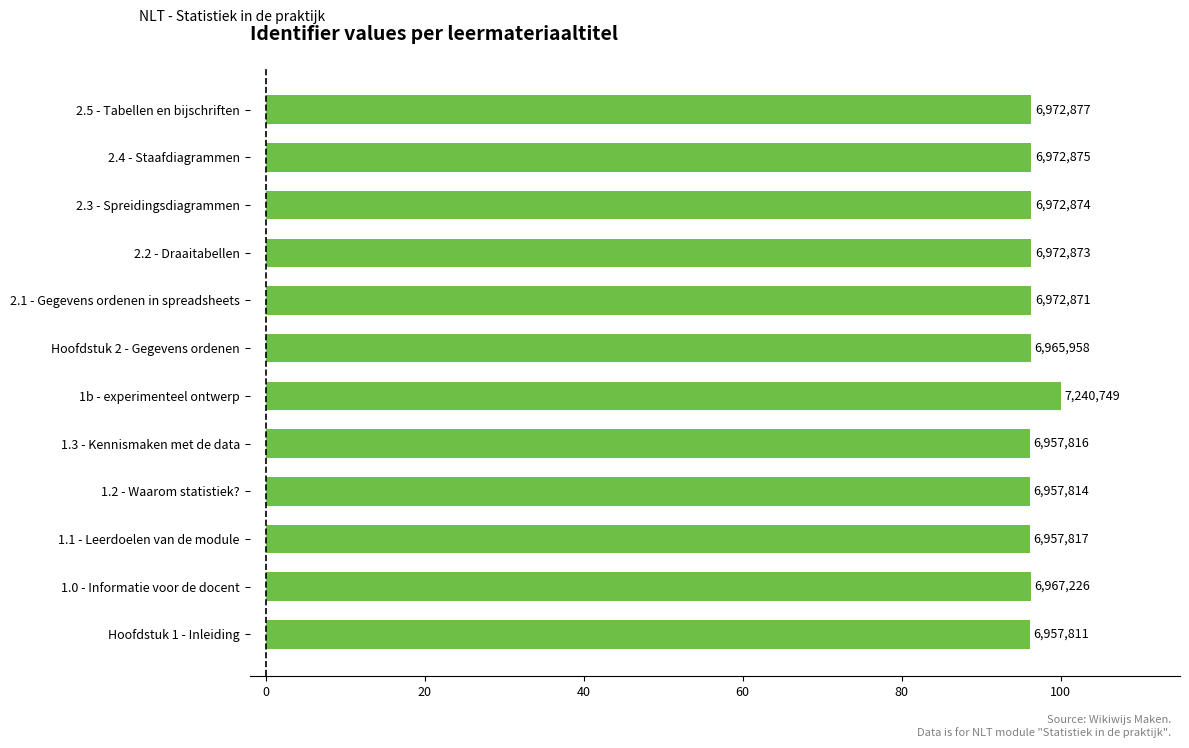

How many bars are there in total?

12